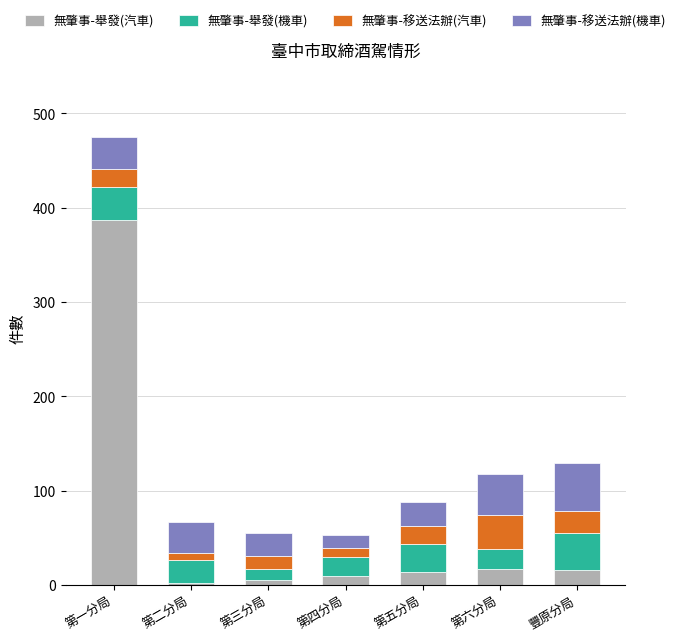

At which category is the sum across all series the highest?

第一分局